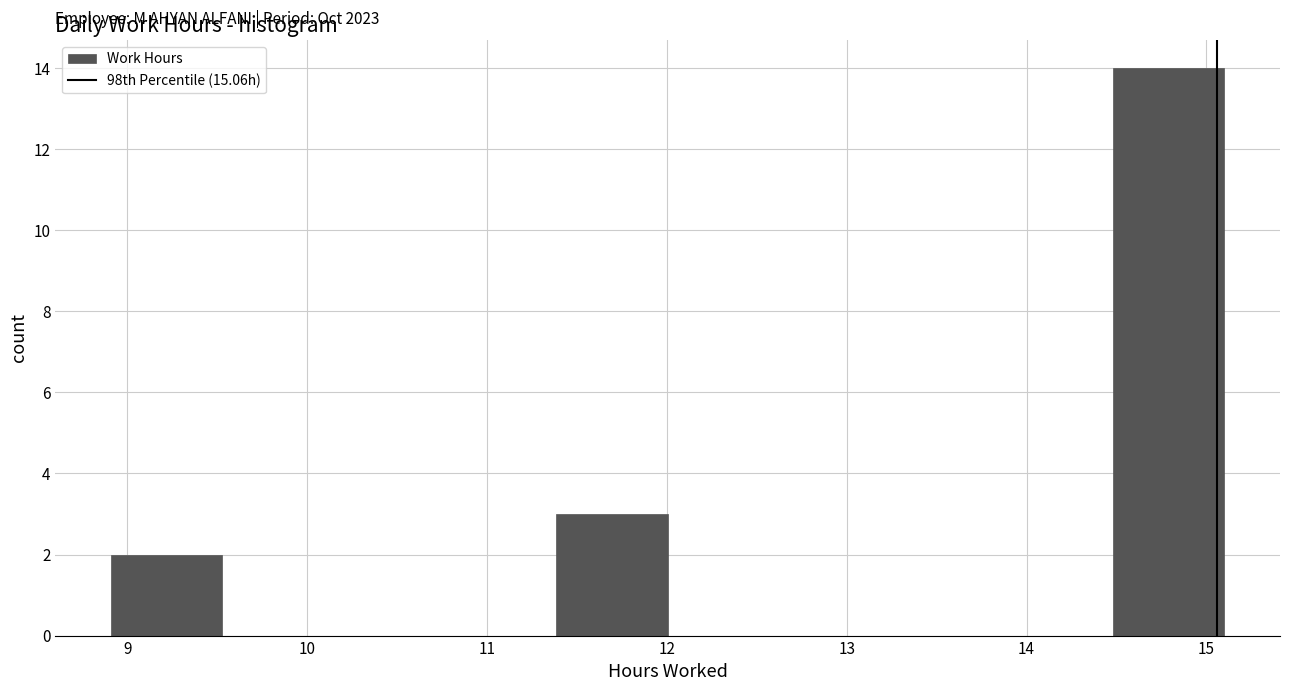

Which range on the x-axis has the tallest bar?

14.5 to 15.1